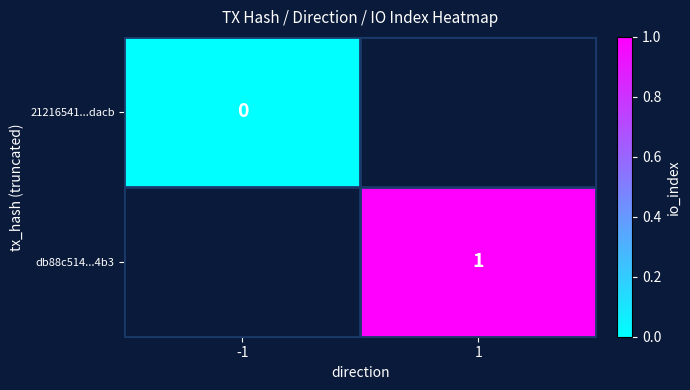

Which label corresponds to the largest value in the chart?

1